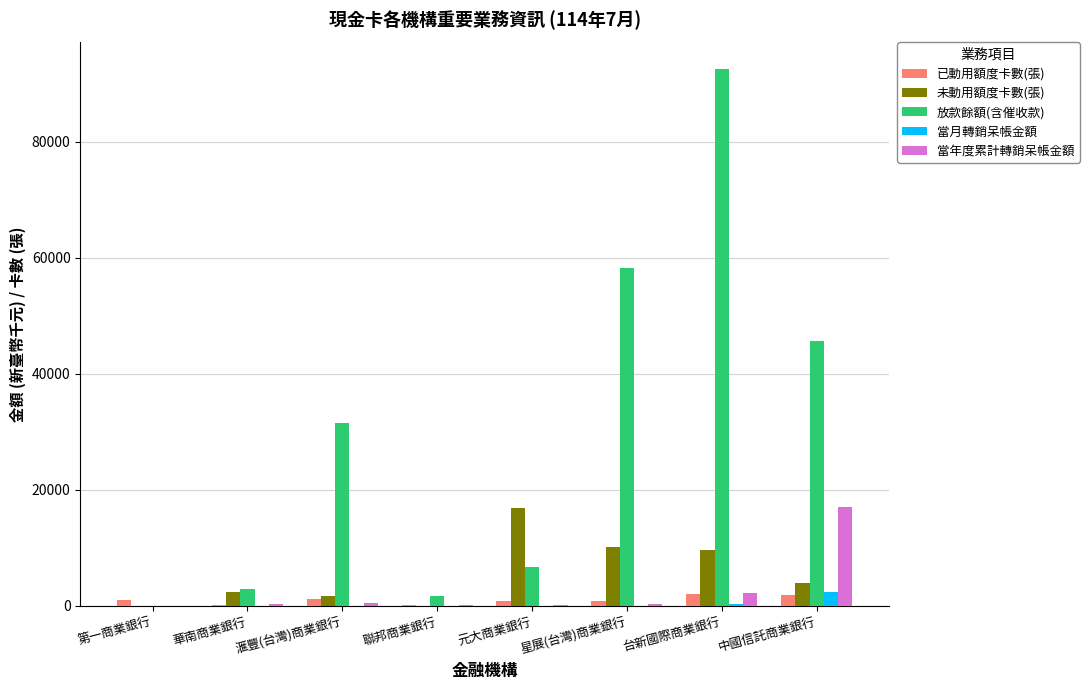

What is the total value across all series at 元大商業銀行?

24630